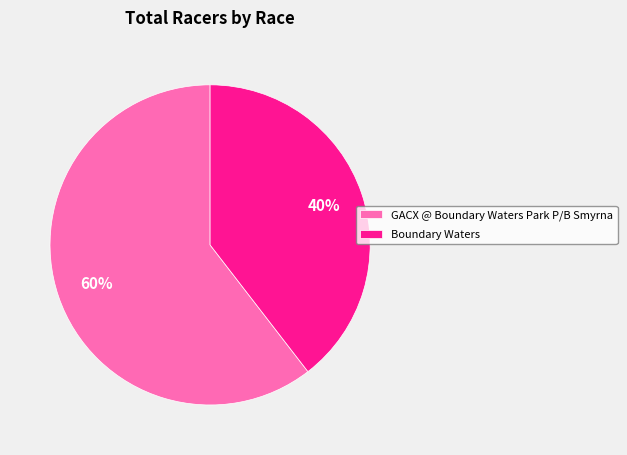

Is the sum of Boundary Waters and GACX @ Boundary Waters Park P/B Smyrna greater than half?

Yes